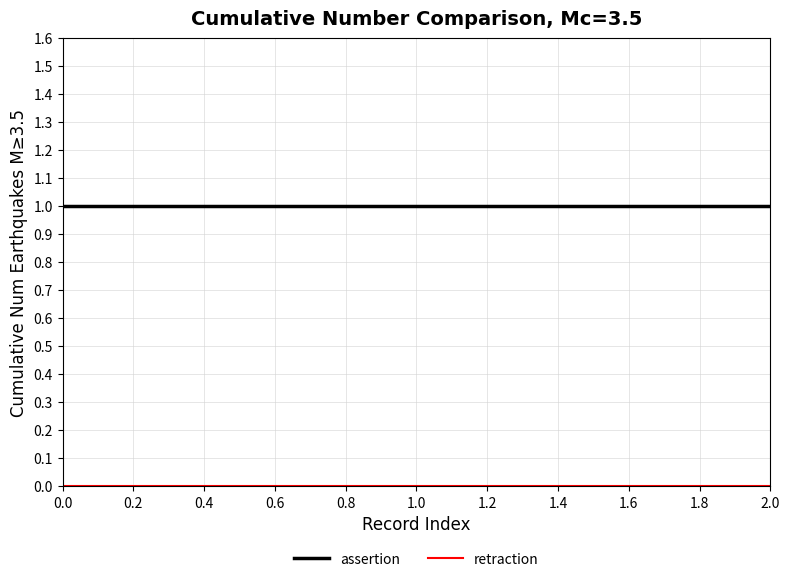

Which series has the largest total across all categories?

assertion